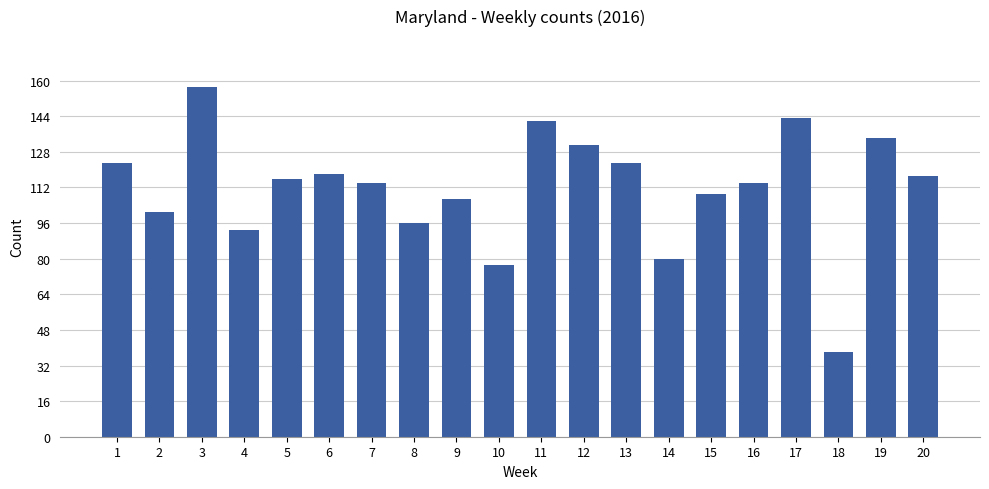

Count the number of categories in the chart.

20